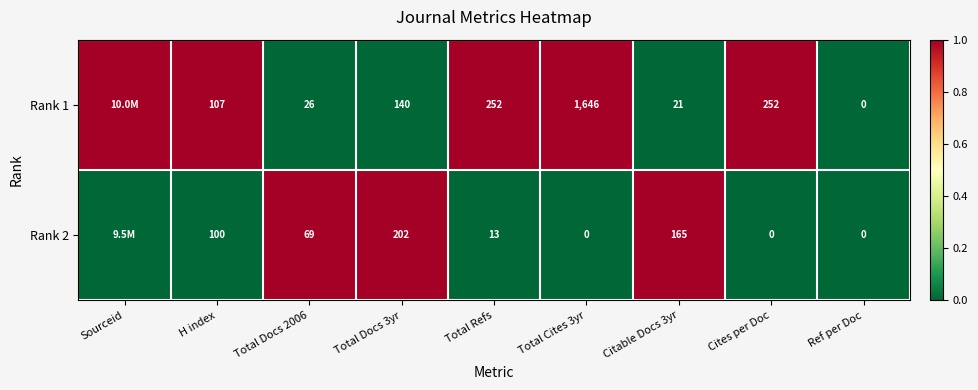

What is the total value across all series at Citable Docs 3yr?

186